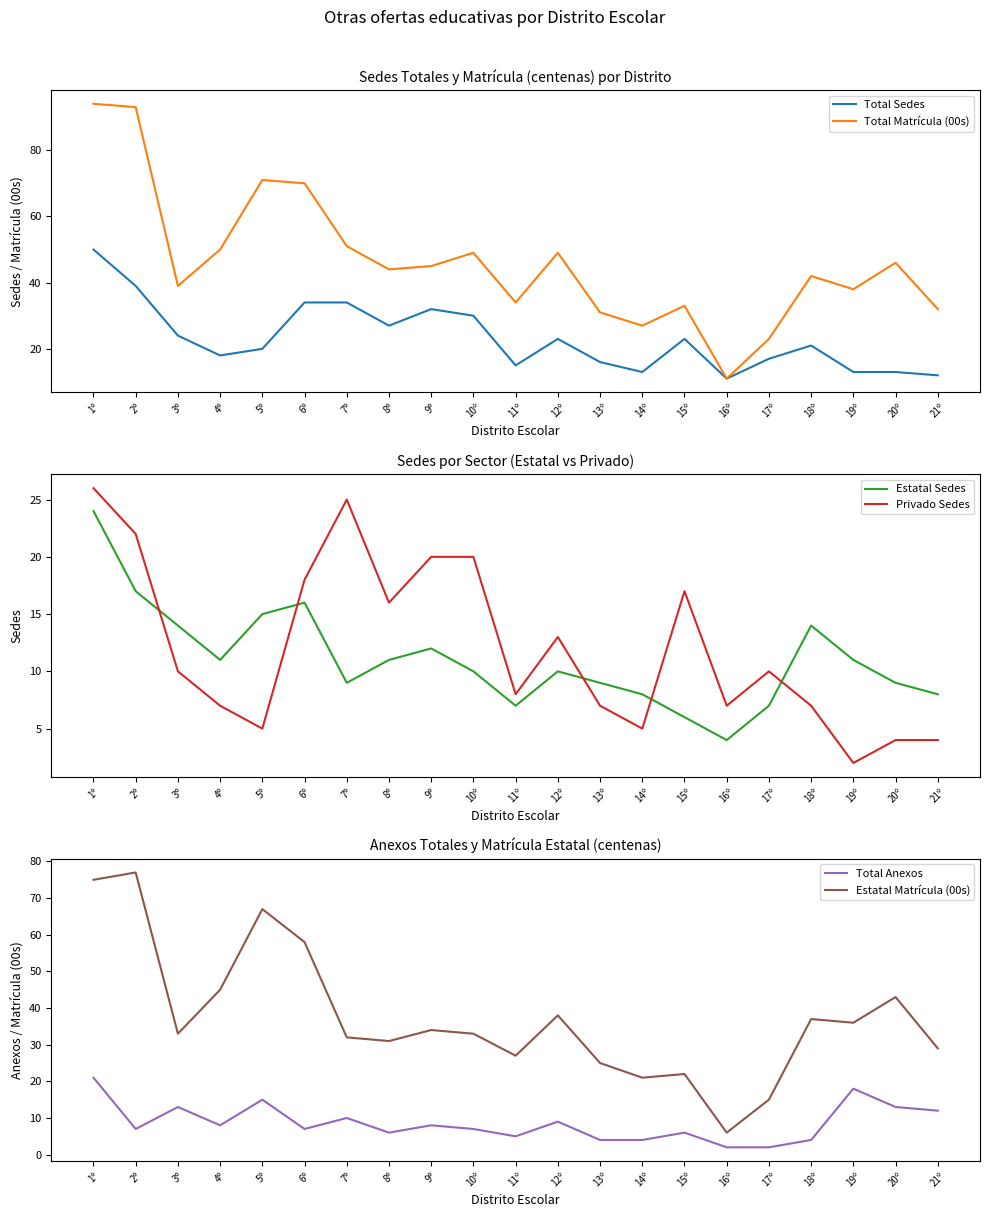

What is the value of the Total Anexos point at the 8th from the left?

6